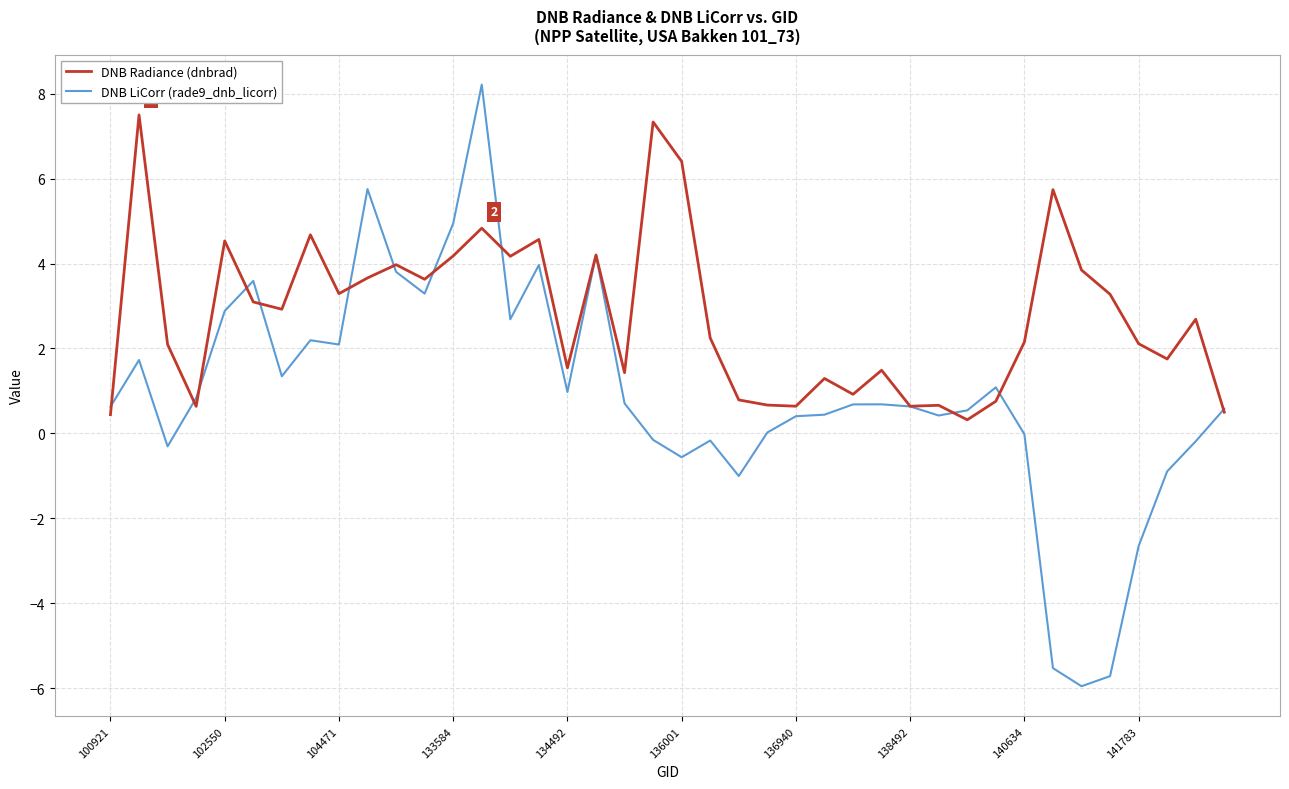

What is the maximum value for DNB Radiance (dnbrad)?

7.5